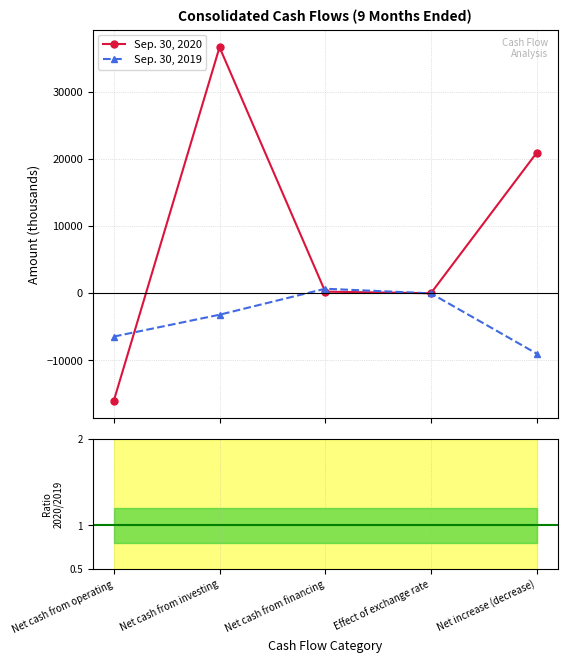

Count the number of data series in this chart.

2